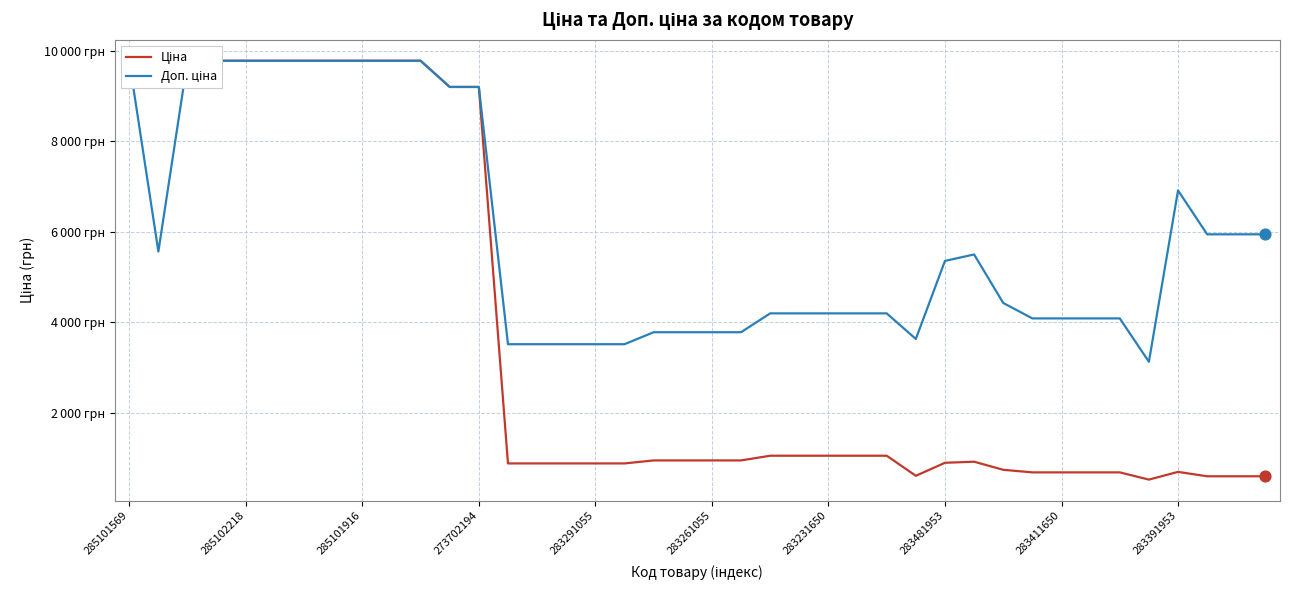

What are all the series names shown in the legend?

Ціна, Доп. ціна